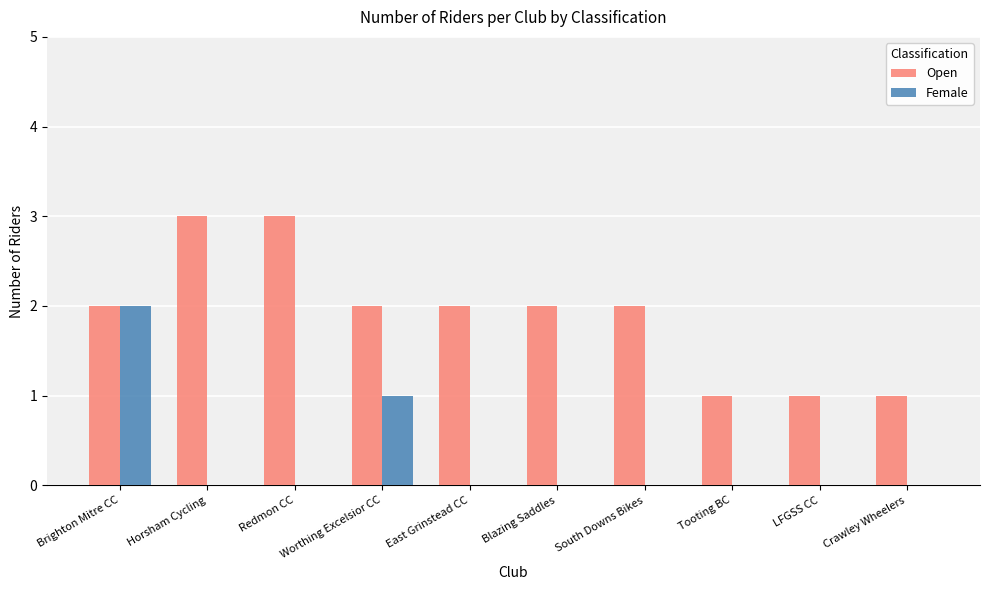

What is the sum of all Female values?

3